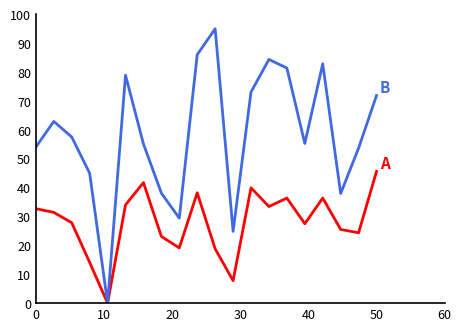

What is the greatest value displayed?

95.0